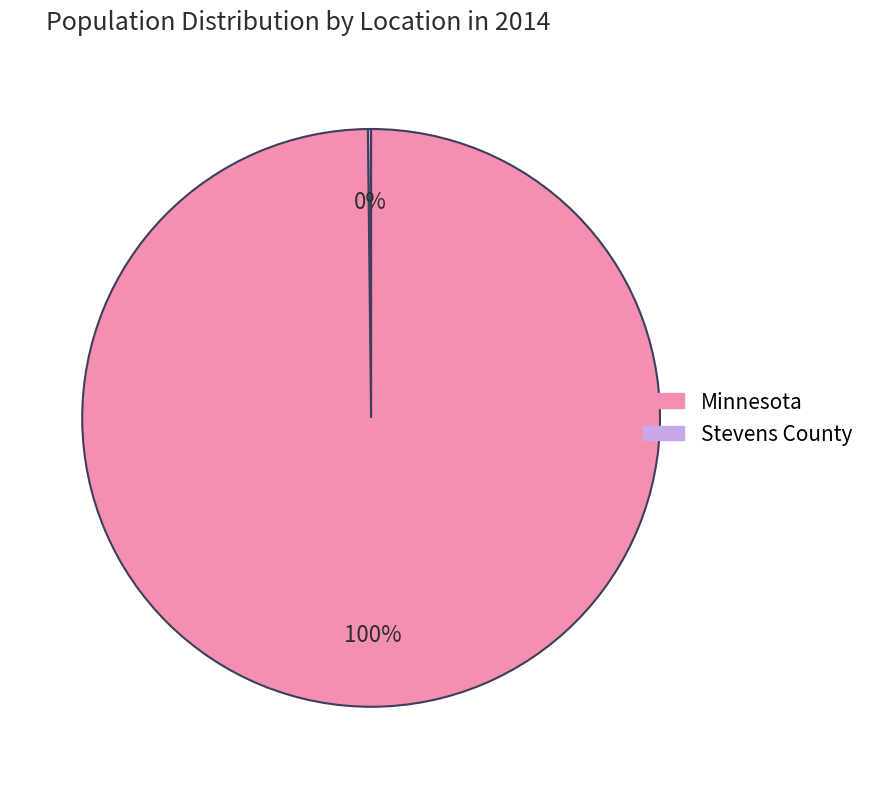

To the nearest percent, what is the average slice percentage?

50%